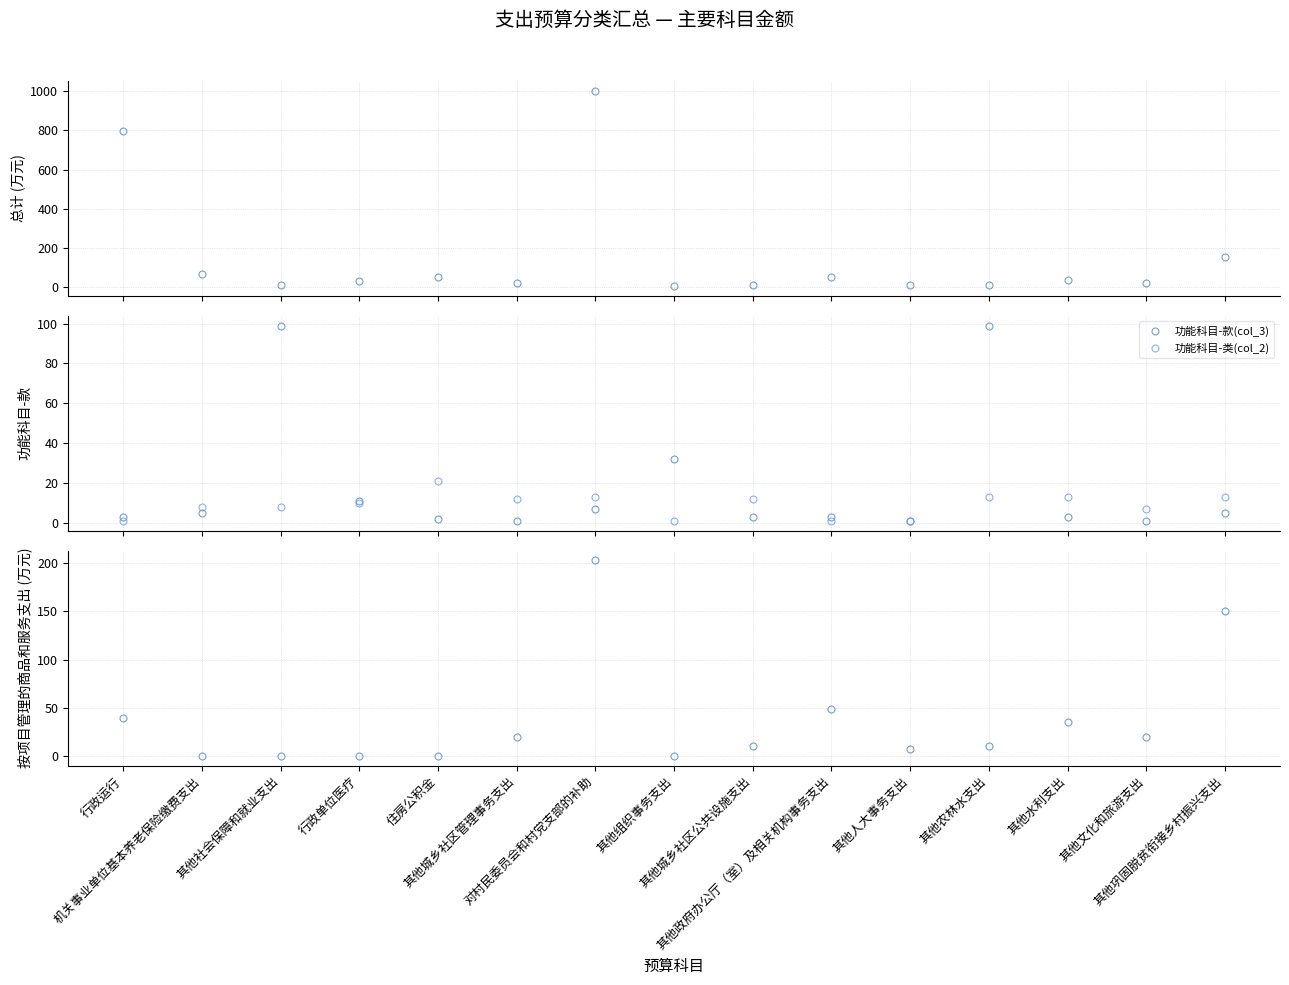

Where is the first local minimum for 功能科目-类(col_2)?

其他城乡社区管理事务支出